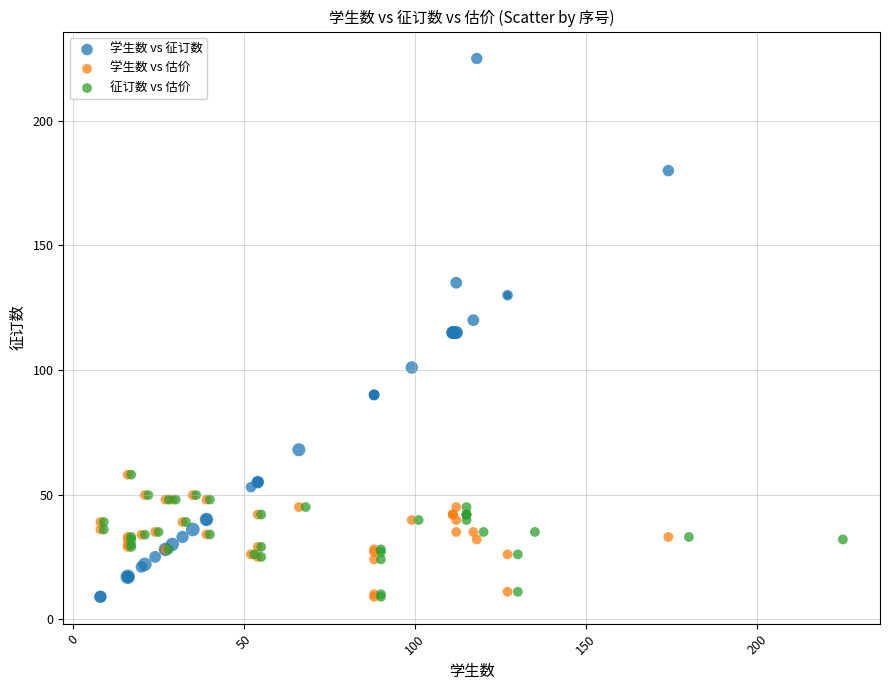

Which series has the widest spread of Y values?

学生数 vs 征订数